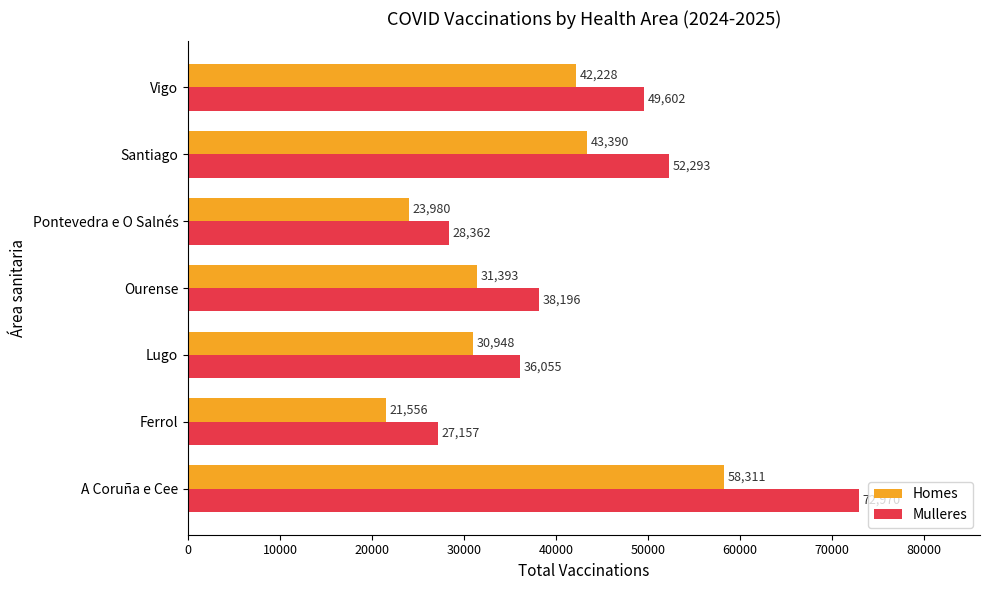

At which label does Mulleres reach its minimum?

Ferrol